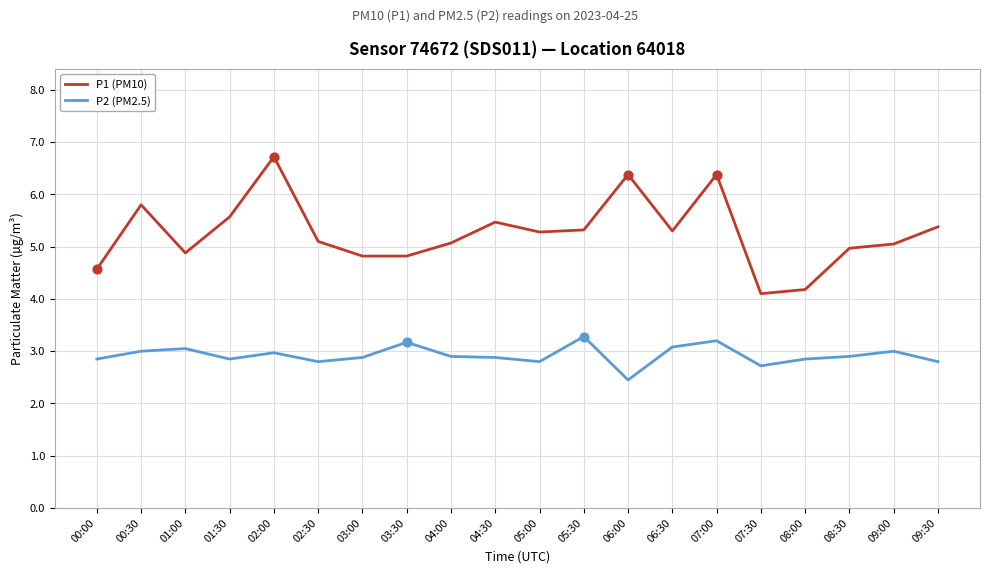

What are all the series names shown in the legend?

P1 (PM10), P2 (PM2.5)